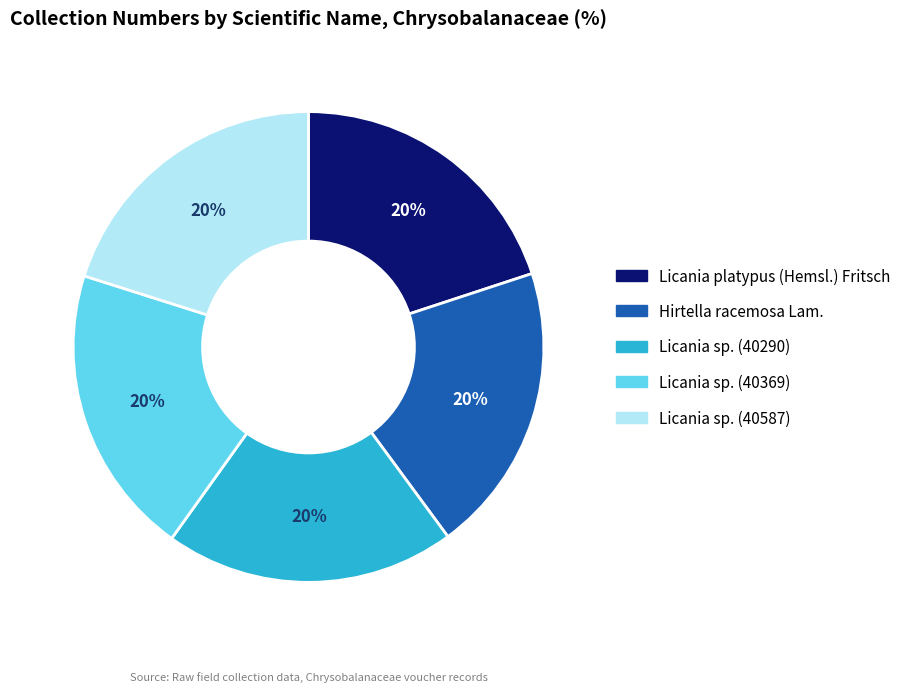

To the nearest percent, what is the average slice percentage?

20%